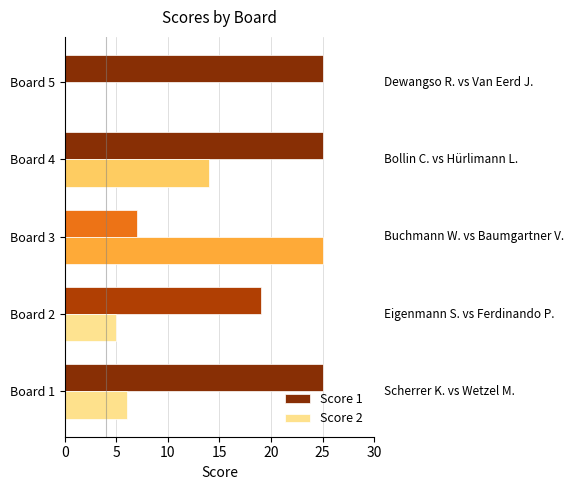

Where is Score 1 nearest to the value 16?

Board 2